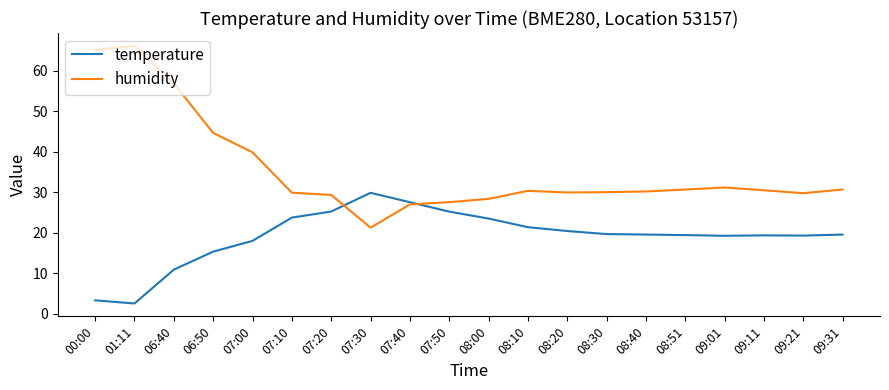

The temperature series shows 19.4 at 08:51. True or false?

True